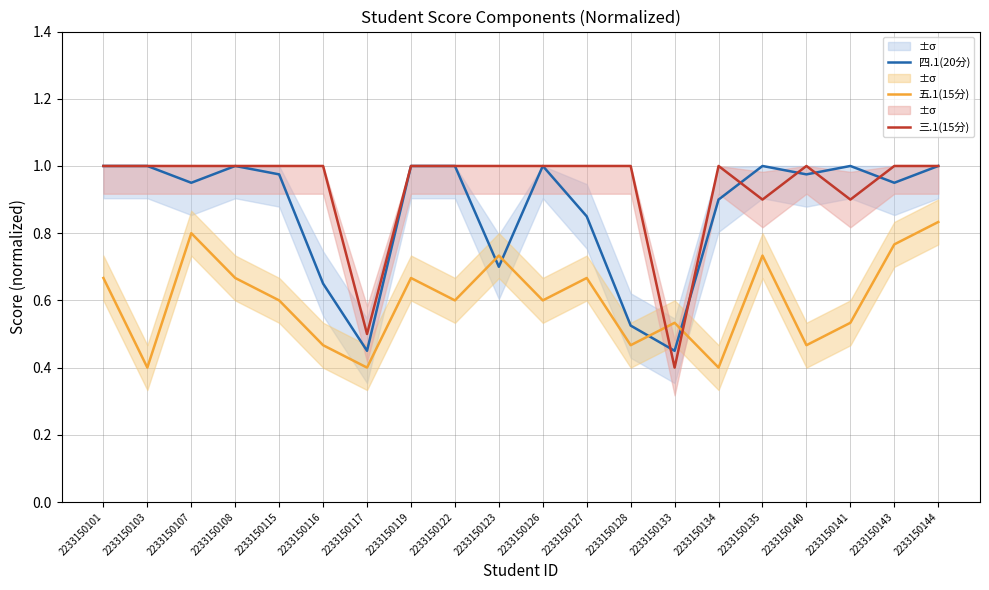

Which series has the largest total across all categories?

三.1(15分)